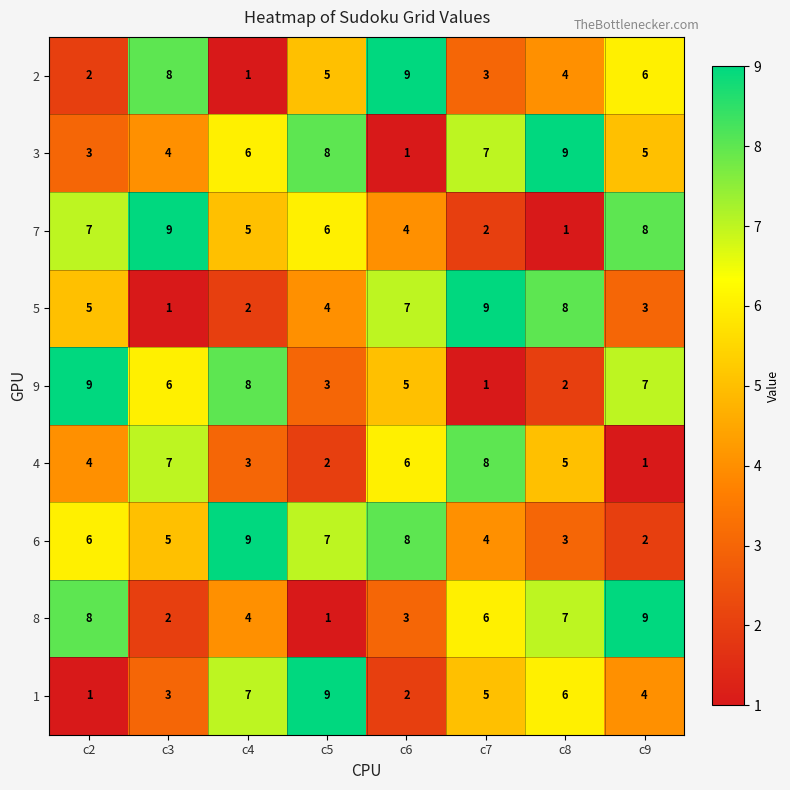

Which series has the largest total across all categories?

6